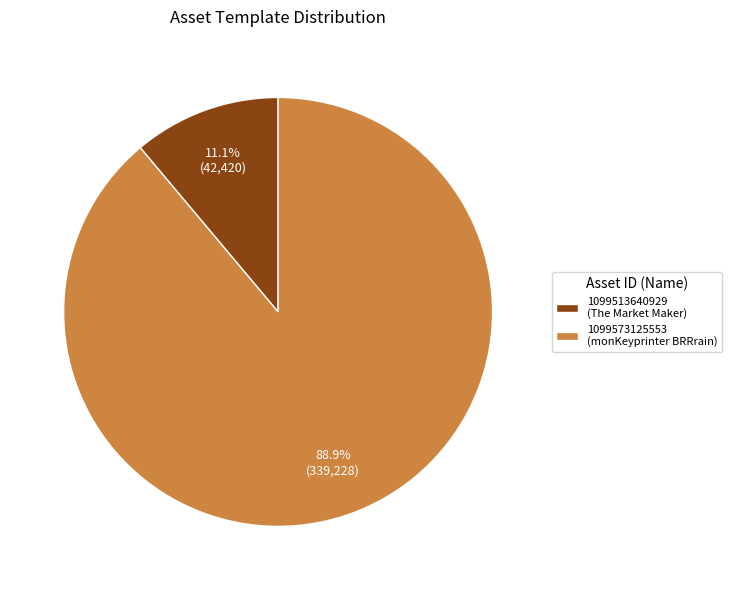

How many slices are in this pie chart?

2